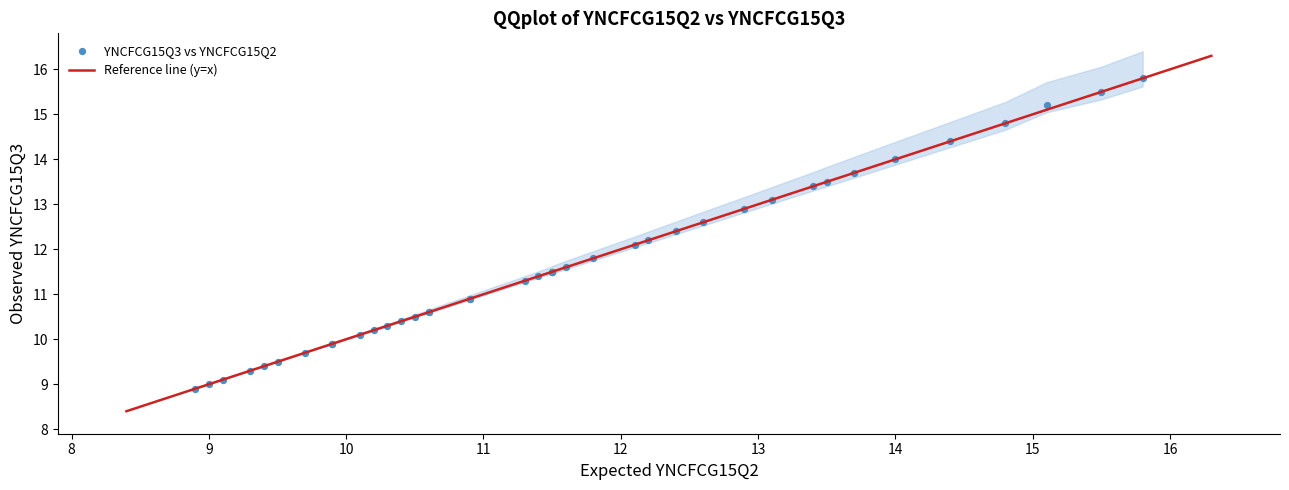

What Y value in the scatter plot is closest to 12?

12.1